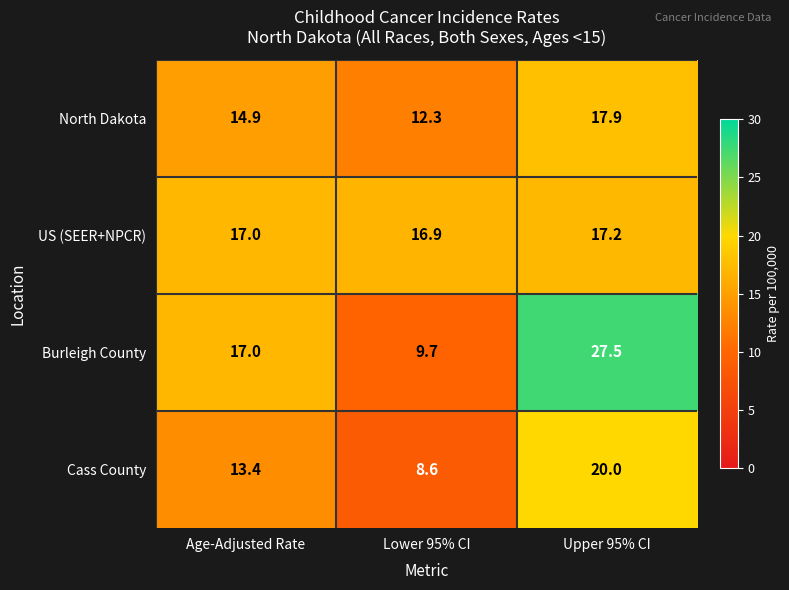

Reading right to left, list all the values displayed in this chart.

North Dakota: Upper 95% CI=17.9	Lower 95% CI=12.3	Age-Adjusted Rate=14.9
US (SEER+NPCR): Upper 95% CI=17.2	Lower 95% CI=16.9	Age-Adjusted Rate=17.0
Burleigh County: Upper 95% CI=27.5	Lower 95% CI=9.7	Age-Adjusted Rate=17.0
Cass County: Upper 95% CI=20.0	Lower 95% CI=8.6	Age-Adjusted Rate=13.4